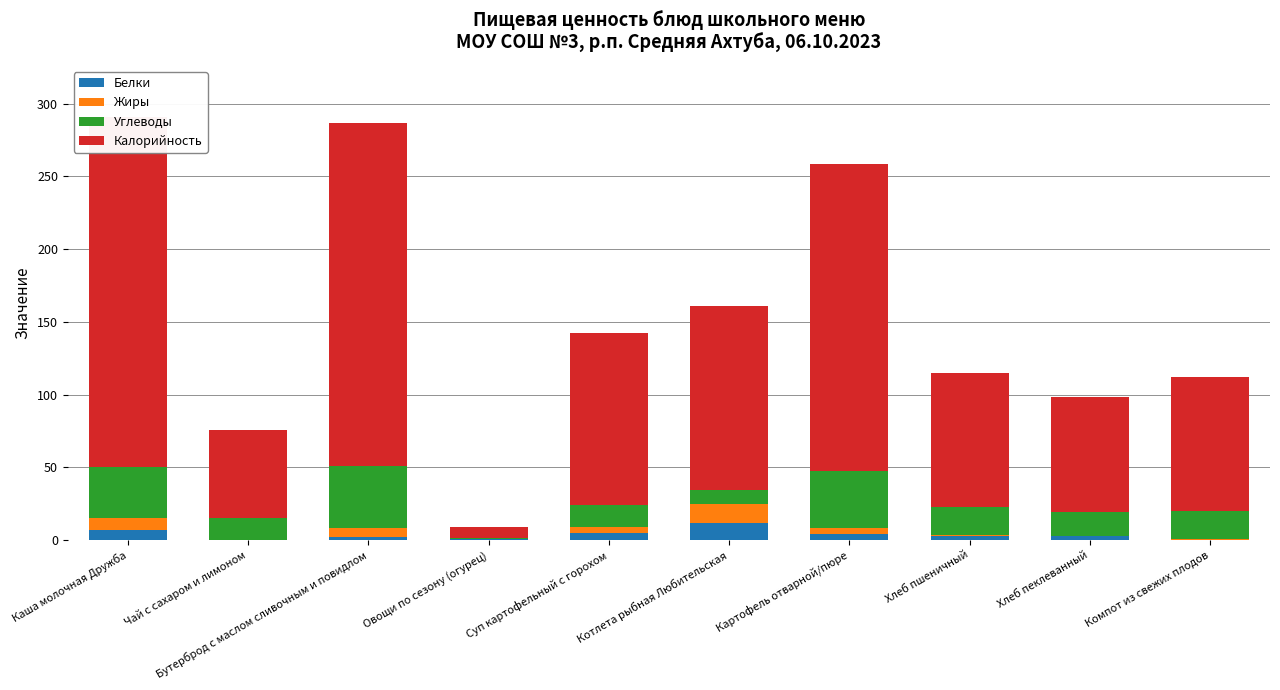

What are all the series names shown in the legend?

Белки, Жиры, Углеводы, Калорийность